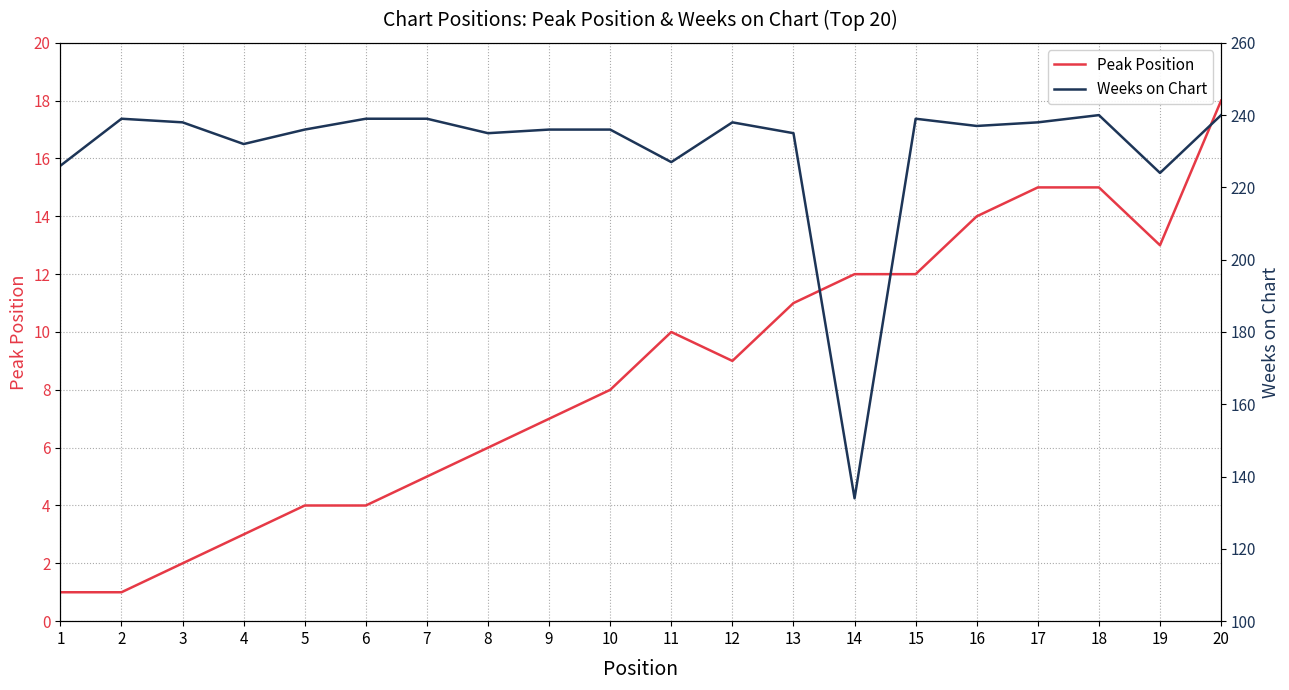

Is it true that Peak Position equals 2 at 8?

False